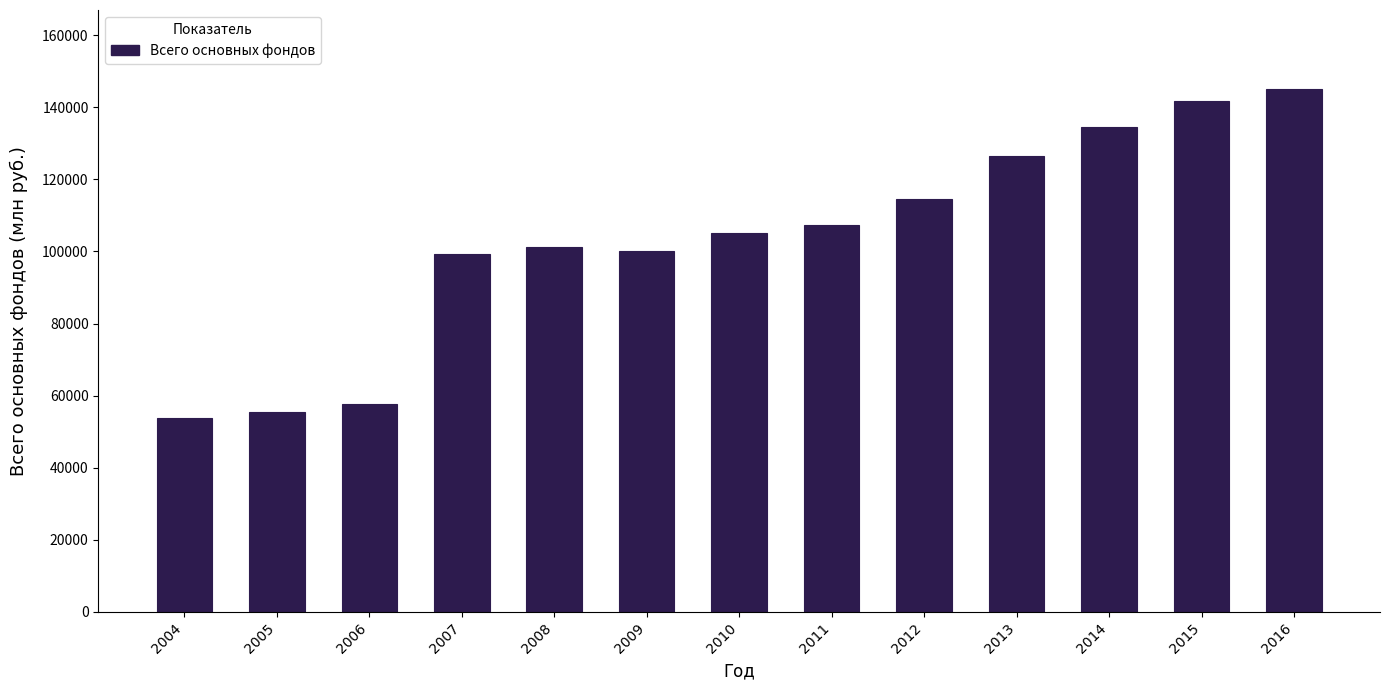

Reading left to right, what are all the values shown in this chart?

2004=53715	2005=55385	2006=57636	2007=99195	2008=101160	2009=100202	2010=105205	2011=107317	2012=114415	2013=126566	2014=134422	2015=141811	2016=145208